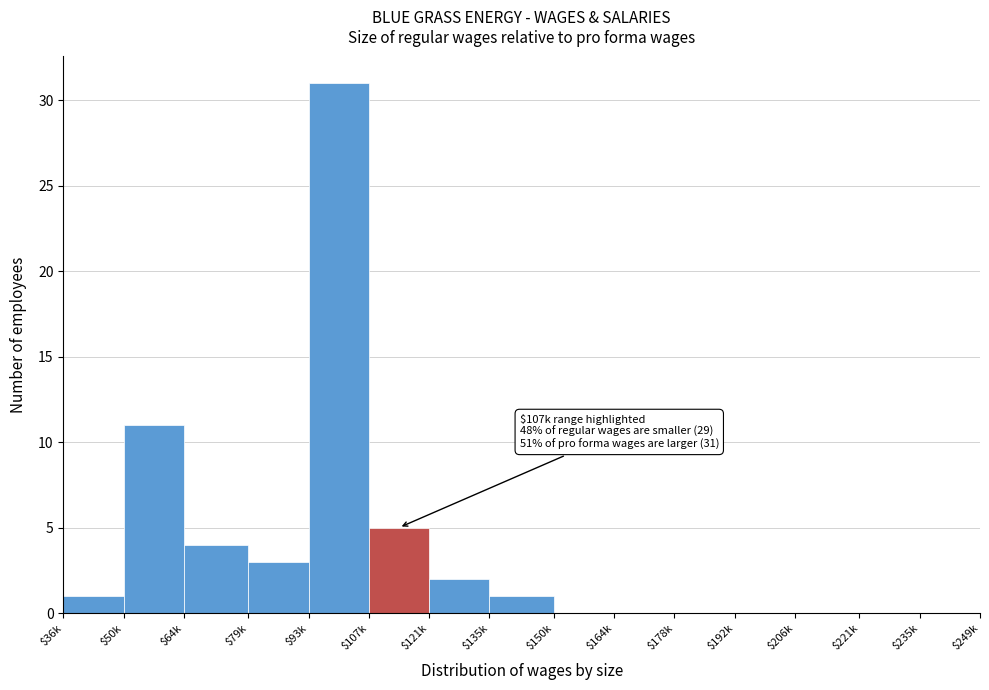

What is the sum of all values?

58